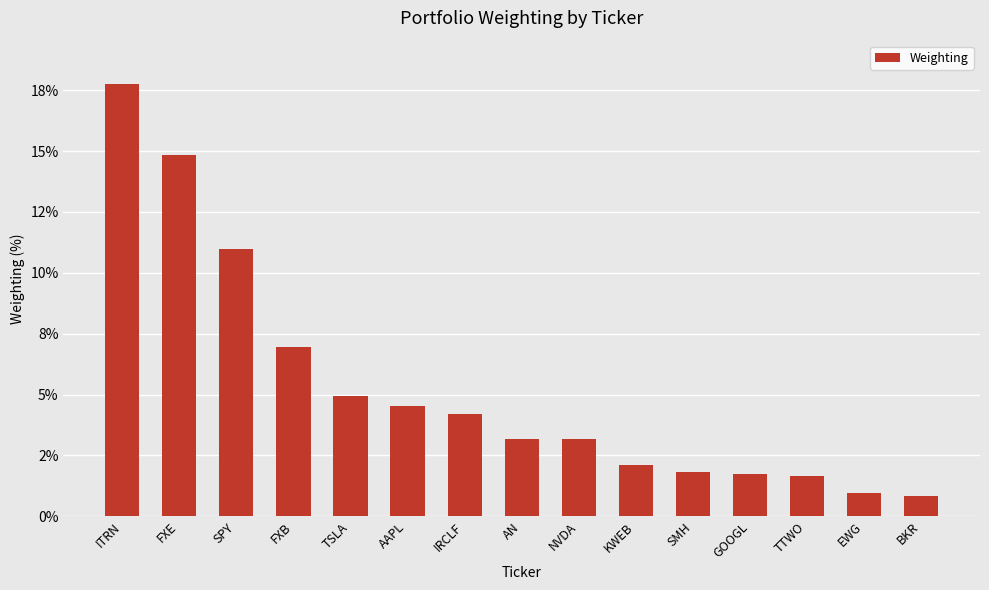

The value at AN is 3.2. True or false?

True